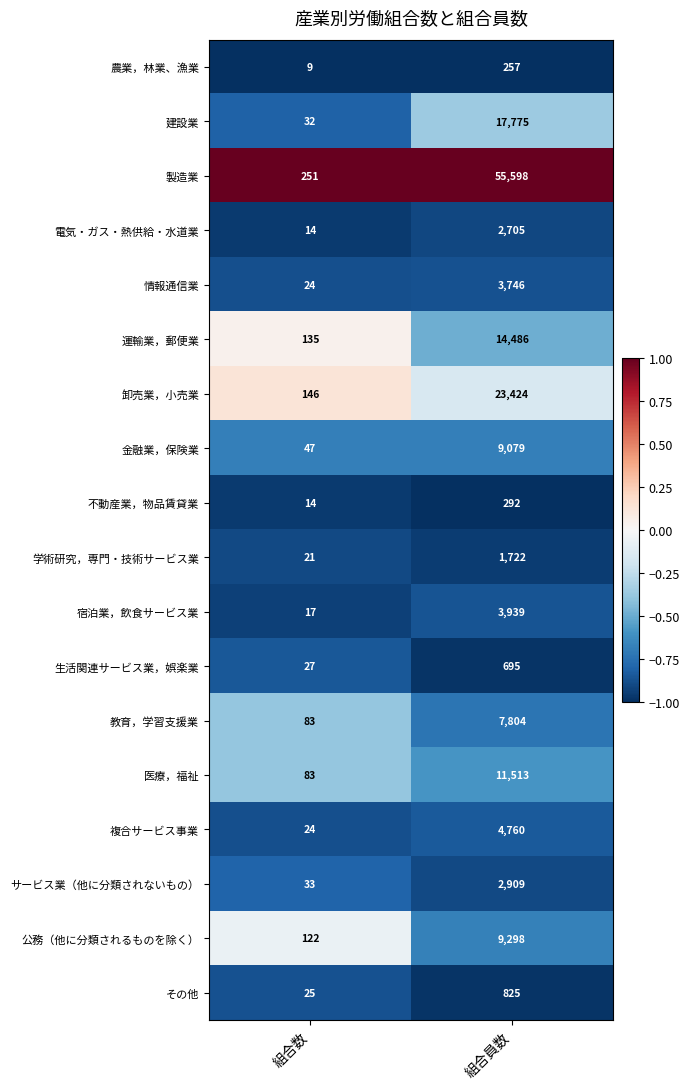

What is the total value across all series at 組合数?

1107